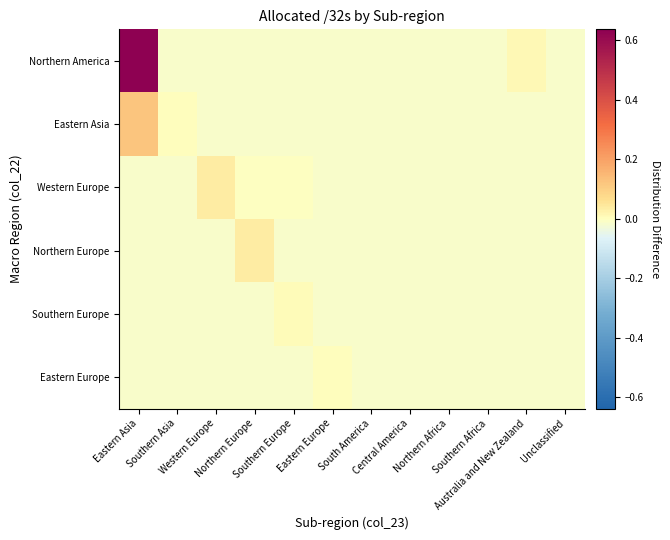

Reading left to right, what are all the values shown in this chart?

Northern America: Eastern Asia=0.6	Southern Asia=-0.0	Western Europe=-0.0	Northern Europe=-0.0	Southern Europe=-0.0	Eastern Europe=-0.0	South America=-0.0	Central America=-0.0	Northern Africa=-0.0	Southern Africa=-0.0	Australia and New Zealand=0.0	Unclassified=-0.0
Eastern Asia: Eastern Asia=0.1	Southern Asia=0.0	Western Europe=-0.0	Northern Europe=-0.0	Southern Europe=-0.0	Eastern Europe=-0.0	South America=-0.0	Central America=-0.0	Northern Africa=-0.0	Southern Africa=-0.0	Australia and New Zealand=-0.0	Unclassified=-0.0
Western Europe: Eastern Asia=-0.0	Southern Asia=-0.0	Western Europe=0.0	Northern Europe=-0.0	Southern Europe=-0.0	Eastern Europe=-0.0	South America=-0.0	Central America=-0.0	Northern Africa=-0.0	Southern Africa=-0.0	Australia and New Zealand=-0.0	Unclassified=-0.0
Northern Europe: Eastern Asia=-0.0	Southern Asia=-0.0	Western Europe=-0.0	Northern Europe=0.0	Southern Europe=-0.0	Eastern Europe=-0.0	South America=-0.0	Central America=-0.0	Northern Africa=-0.0	Southern Africa=-0.0	Australia and New Zealand=-0.0	Unclassified=-0.0
Southern Europe: Eastern Asia=-0.0	Southern Asia=-0.0	Western Europe=-0.0	Northern Europe=-0.0	Southern Europe=0.0	Eastern Europe=-0.0	South America=-0.0	Central America=-0.0	Northern Africa=-0.0	Southern Africa=-0.0	Australia and New Zealand=-0.0	Unclassified=-0.0
Eastern Europe: Eastern Asia=-0.0	Southern Asia=-0.0	Western Europe=-0.0	Northern Europe=-0.0	Southern Europe=-0.0	Eastern Europe=0.0	South America=-0.0	Central America=-0.0	Northern Africa=-0.0	Southern Africa=-0.0	Australia and New Zealand=-0.0	Unclassified=-0.0